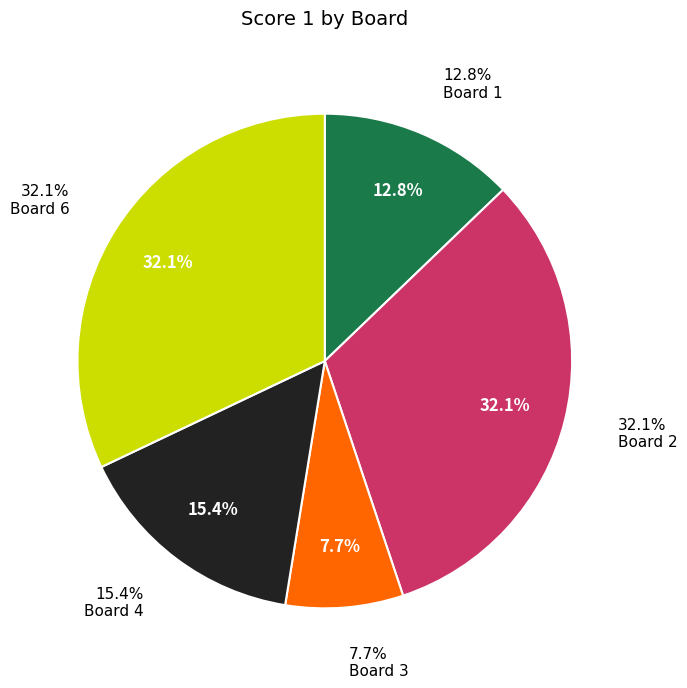

Is it true that Board 1 is 19% of the pie?

False